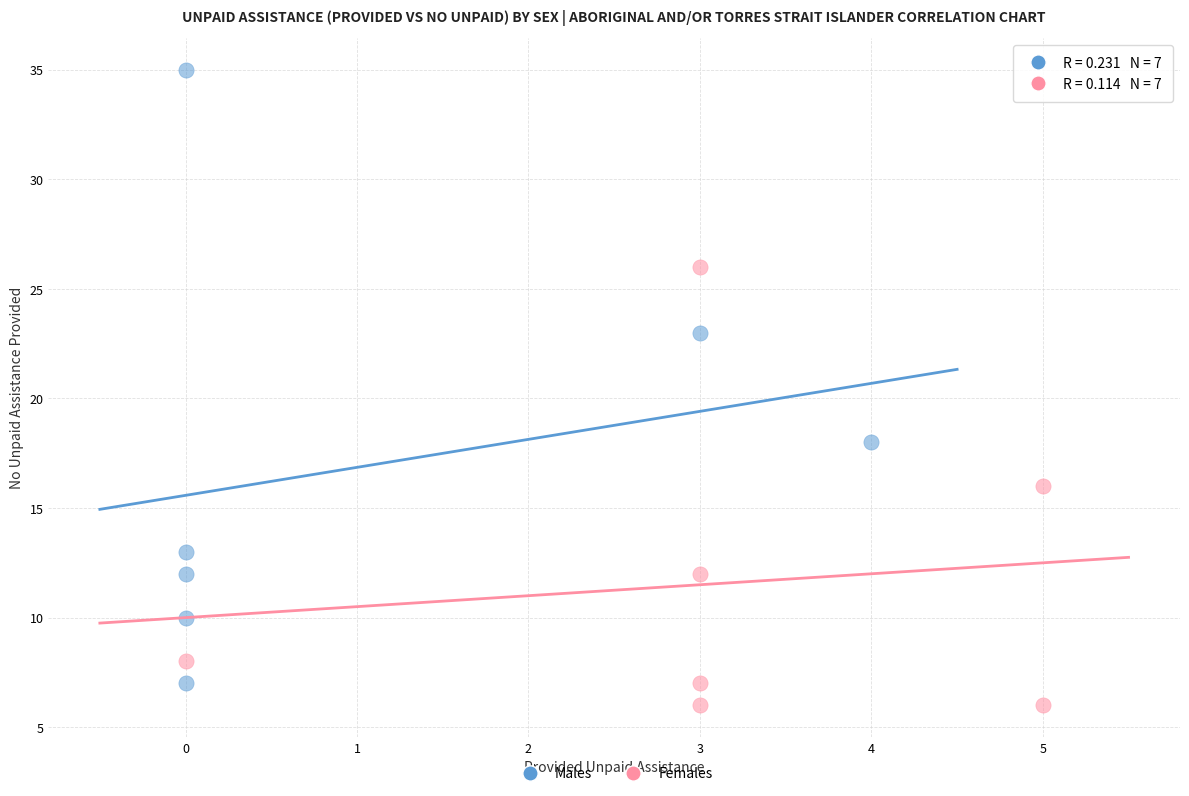

What are all the series names shown in the legend?

Males, Females